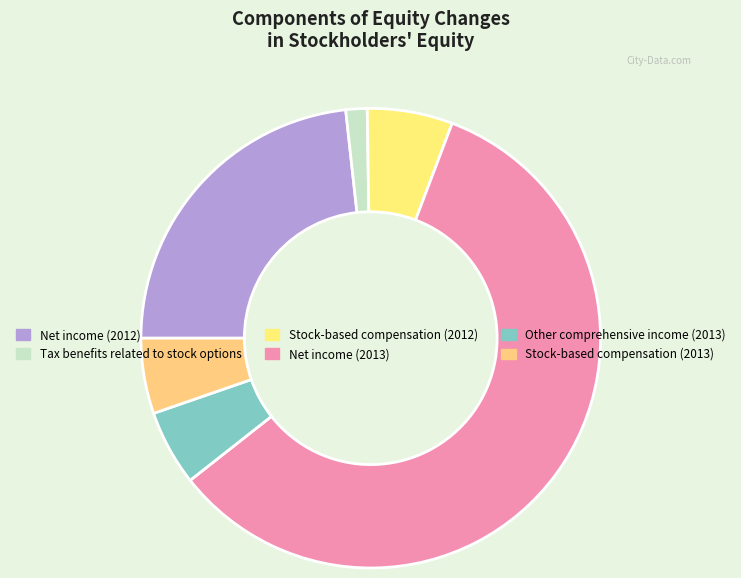

How many slices are in this pie chart?

6